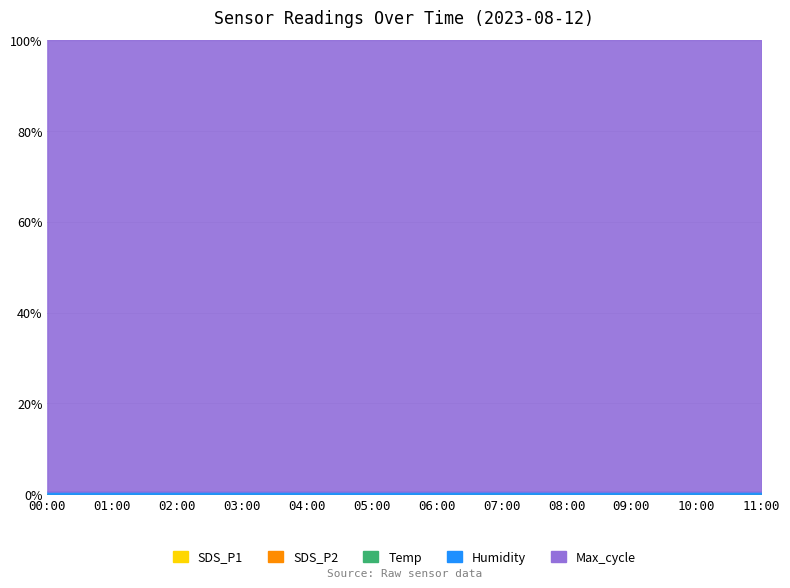

True or false: Max_cycle and Temp cross at least once.

False